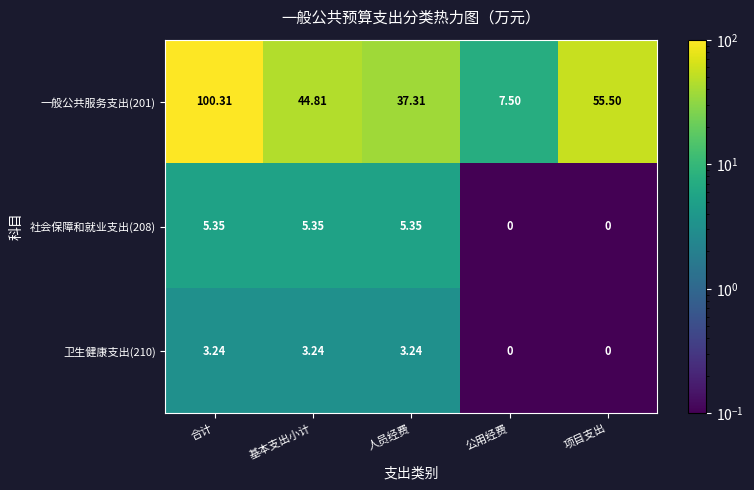

What is the minimum value shown in the chart?

0.0